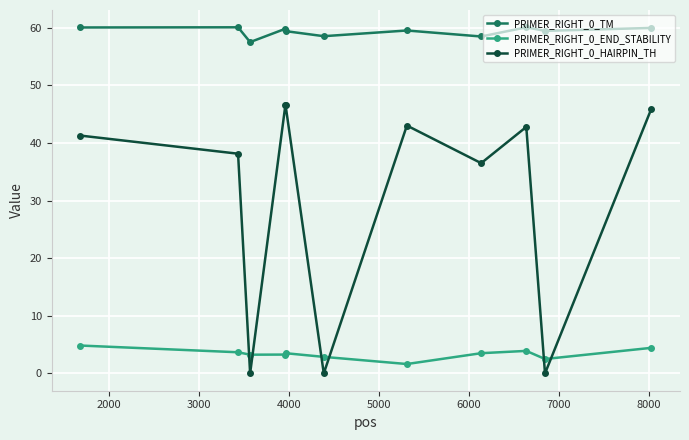

Rank the series by their average value, from lowest to highest.

PRIMER_RIGHT_0_END_STABILITY, PRIMER_RIGHT_0_HAIRPIN_TH, PRIMER_RIGHT_0_TM